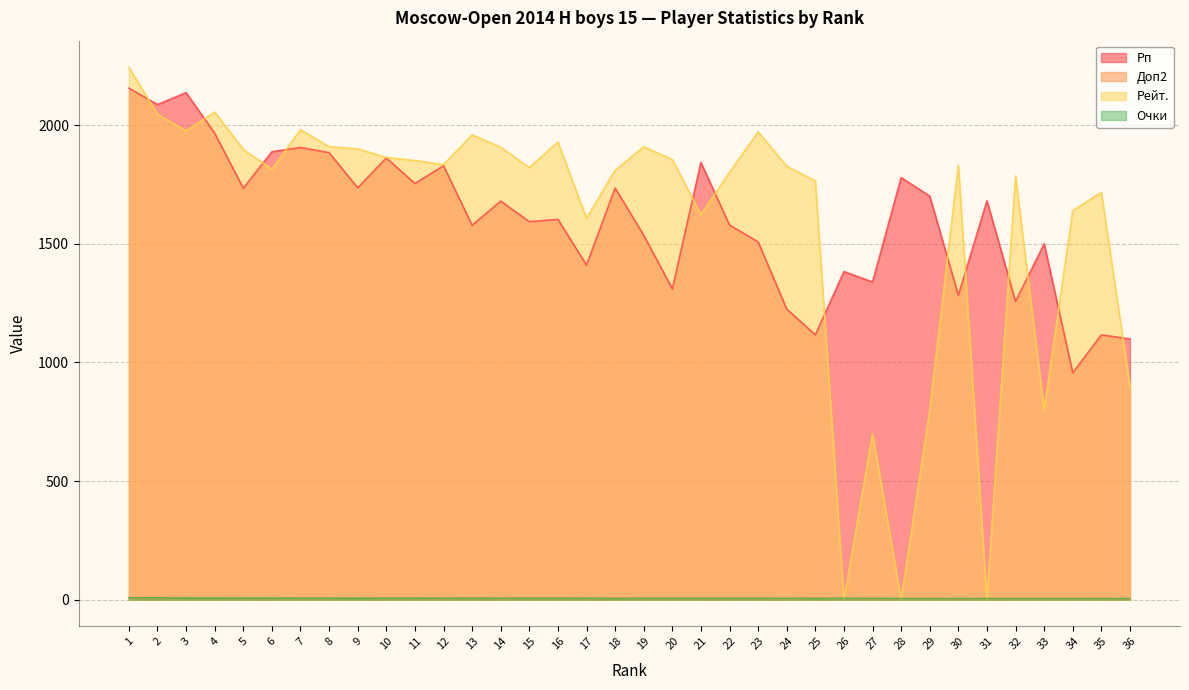

Reading right to left, extract all data points from this chart.

Рп: 36=1099.0	35=1116.0	34=956.0	33=1500.0	32=1257.0	31=1681.0	30=1283.0	29=1701.0	28=1779.0	27=1339.0	26=1383.0	25=1116.0	24=1225.0	23=1508.0	22=1579.0	21=1843.0	20=1310.0	19=1536.0	18=1735.0	17=1410.0	16=1603.0	15=1593.0	14=1680.0	13=1578.0	12=1829.0	11=1754.0	10=1862.0	9=1736.0	8=1884.0	7=1906.0	6=1888.0	5=1734.0	4=1966.0	3=2137.0	2=2087.0	1=2156.0
Доп2: 36=3.0	35=4.0	34=4.0	33=4.0	32=4.0	31=4.0	30=3.0	29=4.0	28=4.0	27=3.0	26=4.0	25=5.0	24=3.0	23=4.0	22=4.0	21=4.0	20=4.0	19=4.0	18=5.0	17=4.0	16=5.0	15=5.0	14=4.0	13=5.0	12=4.0	11=5.0	10=5.0	9=6.0	8=5.0	7=5.0	6=5.0	5=5.0	4=6.0	3=7.0	2=6.0	1=7.0
Рейт.: 36=900.0	35=1717.0	34=1640.0	33=800.0	32=1786.0	31=0.0	30=1832.0	29=800.0	28=0.0	27=700.0	26=0.0	25=1765.0	24=1827.0	23=1972.0	22=1801.0	21=1623.0	20=1855.0	19=1909.0	18=1810.0	17=1608.0	16=1929.0	15=1821.0	14=1907.0	13=1959.0	12=1834.0	11=1851.0	10=1864.0	9=1900.0	8=1909.0	7=1981.0	6=1814.0	5=1898.0	4=2055.0	3=1976.0	2=2046.0	1=2244.0
Очки: 36=4.5	35=4.5	34=4.5	33=4.5	32=4.5	31=4.5	30=4.5	29=4.5	28=4.5	27=5.0	26=5.0	25=5.0	24=5.0	23=5.0	22=5.0	21=5.0	20=5.0	19=5.0	18=5.0	17=5.5	16=5.5	15=5.5	14=5.5	13=5.5	12=5.5	11=6.0	10=6.0	9=6.0	8=6.0	7=6.0	6=6.5	5=6.5	4=6.5	3=7.0	2=7.5	1=8.0